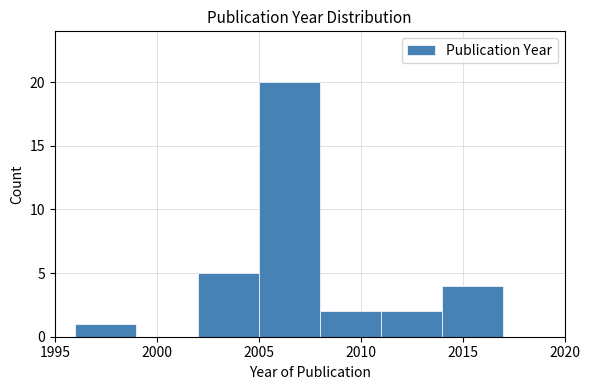

How tall is the bar that spans 2014 to 2017 on the x-axis? The values are not printed on the chart, so give them approximately, as read against the axis.

4